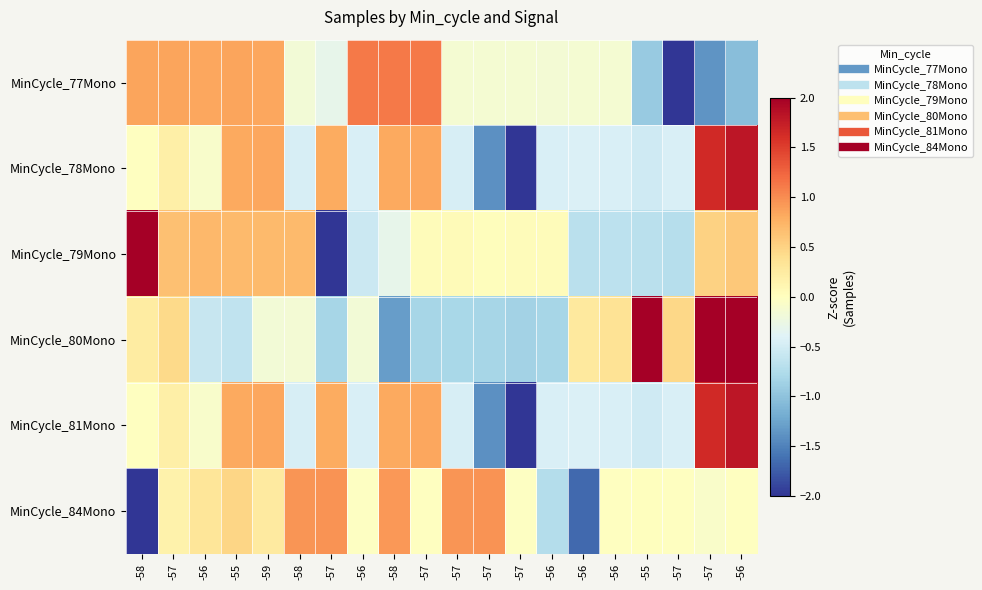

Reading right to left, transcribe all the data shown in this chart.

MinCycle_77Mono: -56=-1.0	-57=-1.4	-57=-2.9	-55=-0.9	-56=-0.1	-56=-0.1	-56=-0.1	-57=-0.1	-57=-0.1	-57=-0.1	-57=1.1	-58=1.1	-56=1.1	-57=-0.3	-58=-0.2	-59=0.8	-55=0.8	-56=0.8	-57=0.8	-58=0.9
MinCycle_78Mono: -56=1.8	-57=1.7	-57=-0.4	-55=-0.5	-56=-0.4	-56=-0.4	-56=-0.5	-57=-2.6	-57=-1.4	-57=-0.5	-57=0.8	-58=0.8	-56=-0.4	-57=0.8	-58=-0.5	-59=0.8	-55=0.8	-56=-0.1	-57=0.2	-58=-0.0
MinCycle_79Mono: -56=0.6	-57=0.5	-57=-0.7	-55=-0.7	-56=-0.7	-56=-0.7	-56=0.0	-57=0.0	-57=0.0	-57=0.0	-57=0.0	-58=-0.3	-56=-0.6	-57=-3.2	-58=0.7	-59=0.7	-55=0.7	-56=0.7	-57=0.7	-58=2.1
MinCycle_80Mono: -56=2.1	-57=2.1	-57=0.5	-55=2.1	-56=0.3	-56=0.3	-56=-0.8	-57=-0.9	-57=-0.8	-57=-0.8	-57=-0.8	-58=-1.3	-56=-0.2	-57=-0.8	-58=-0.2	-59=-0.2	-55=-0.6	-56=-0.6	-57=0.5	-58=0.2
MinCycle_81Mono: -56=1.8	-57=1.7	-57=-0.4	-55=-0.5	-56=-0.4	-56=-0.4	-56=-0.5	-57=-2.6	-57=-1.4	-57=-0.5	-57=0.8	-58=0.8	-56=-0.4	-57=0.8	-58=-0.5	-59=0.8	-55=0.8	-56=-0.1	-57=0.2	-58=-0.0
MinCycle_84Mono: -56=-0.0	-57=-0.1	-57=-0.0	-55=0.0	-56=-0.0	-56=-1.7	-56=-0.7	-57=-0.0	-57=1.0	-57=0.9	-57=-0.0	-58=0.9	-56=-0.0	-57=1.0	-58=0.9	-59=0.3	-55=0.5	-56=0.3	-57=0.2	-58=-3.4